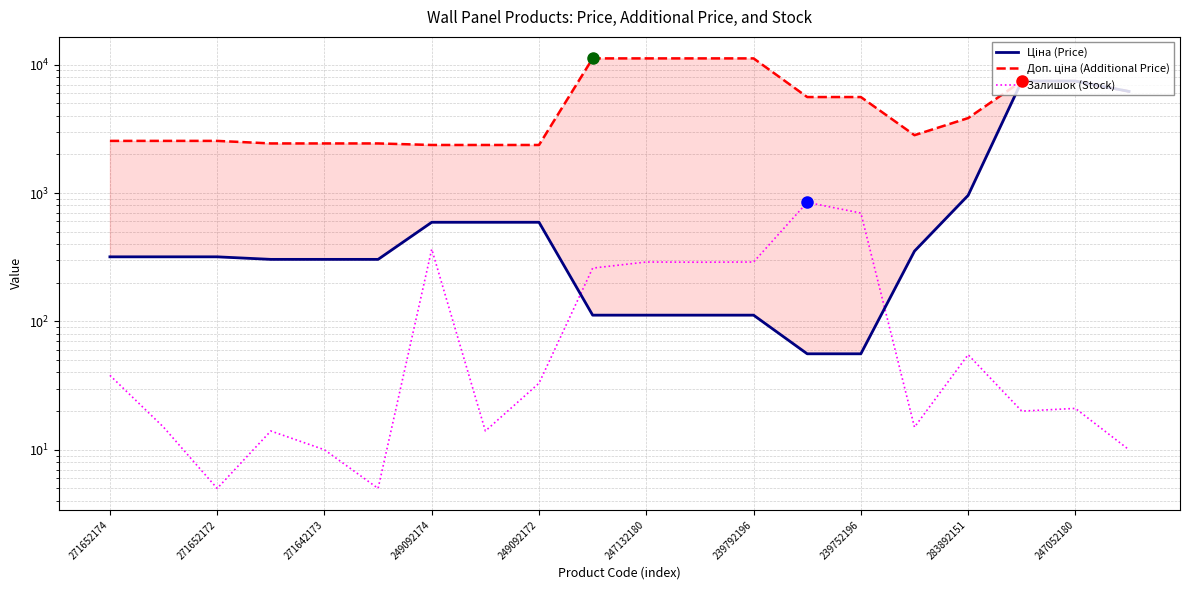

Which series has the largest total across all categories?

Доп. ціна (Additional Price)